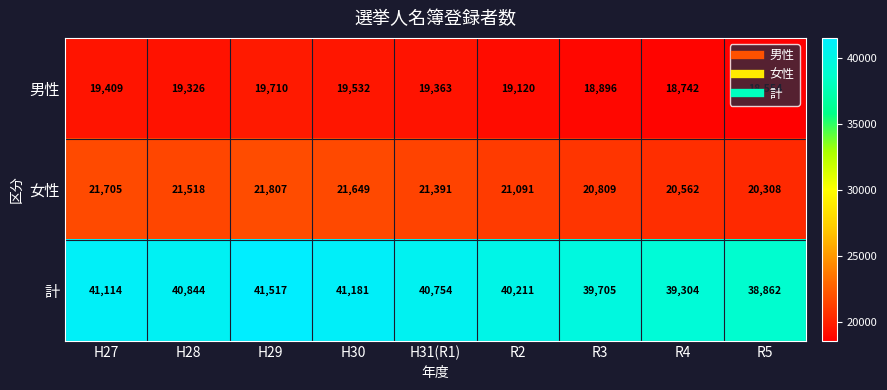

Which series changed the most between H29 and H31(R1)?

計